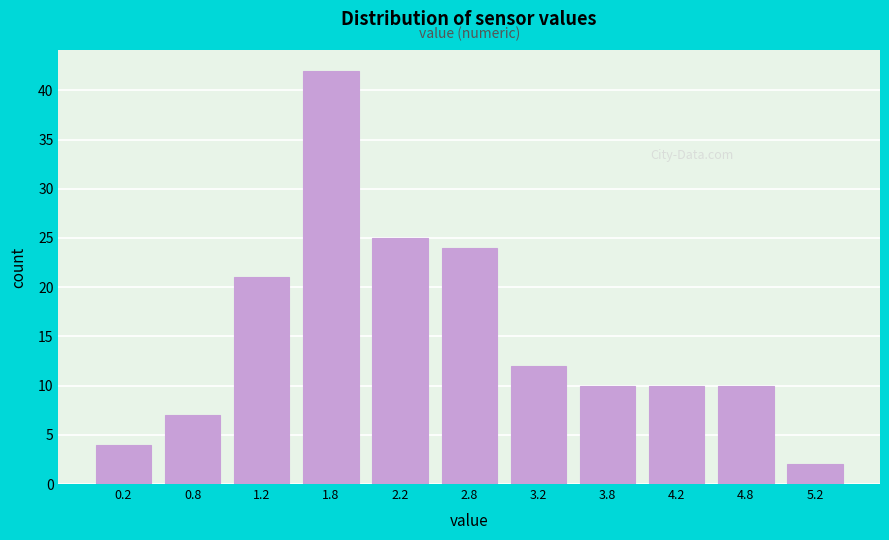

Over which range of the x-axis is the bar tallest?

1.5 to 2.0